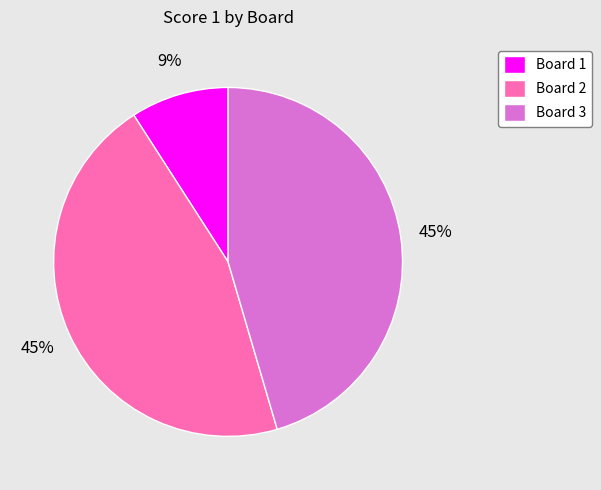

Is it true that Board 1 is 9% of the pie?

True